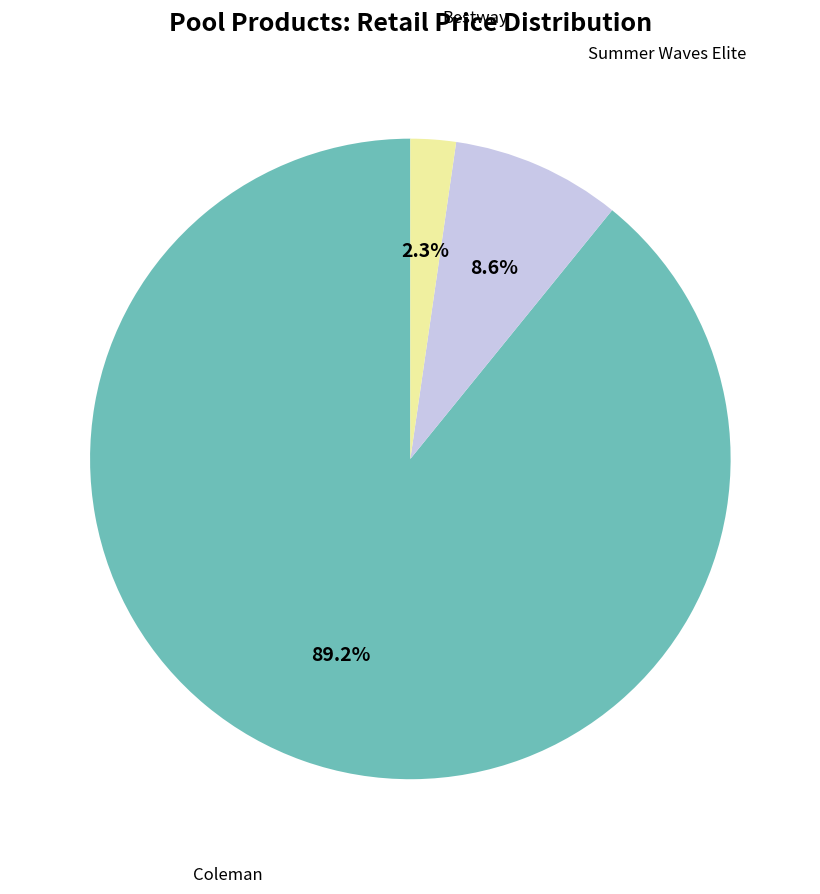

Combined, do Bestway and Summer Waves Elite account for over 50%?

No